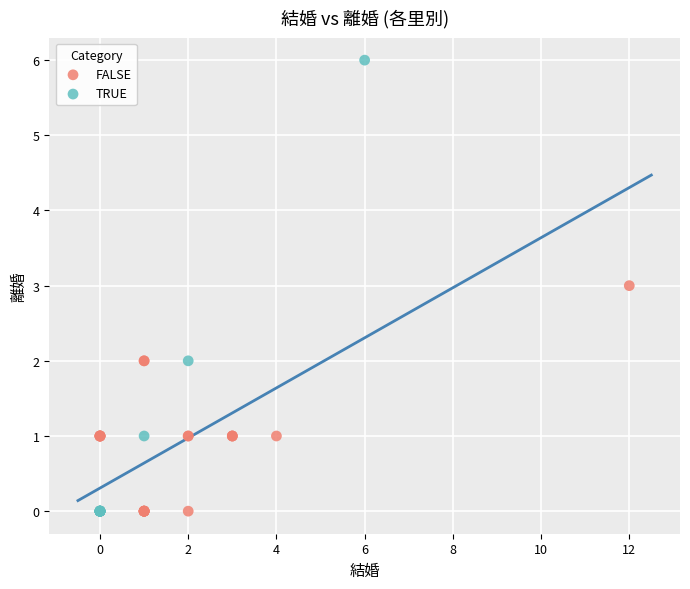

Which series reaches the maximum Y coordinate?

TRUE